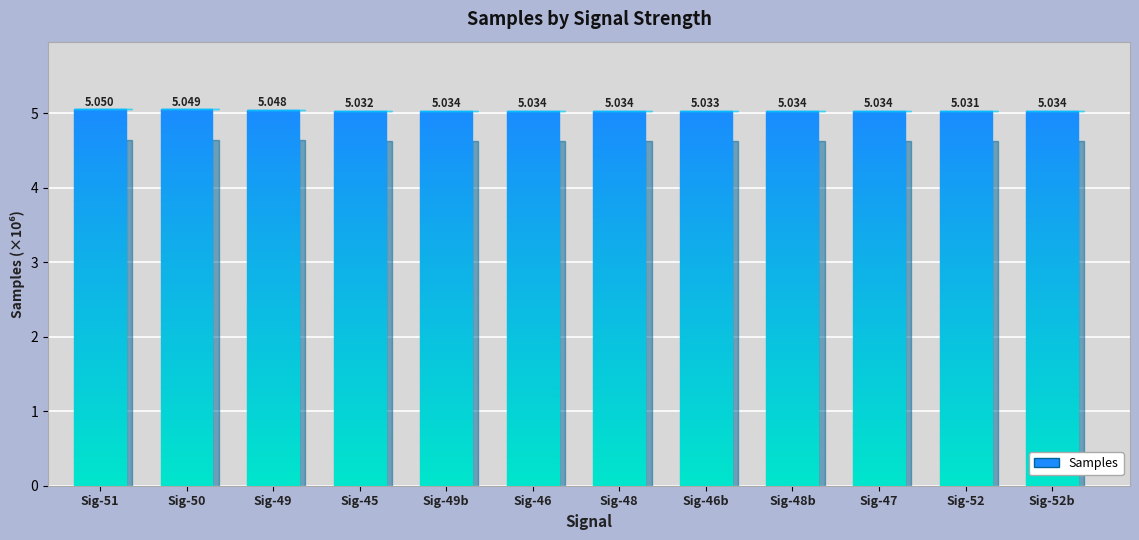

How many bars are there in total?

12